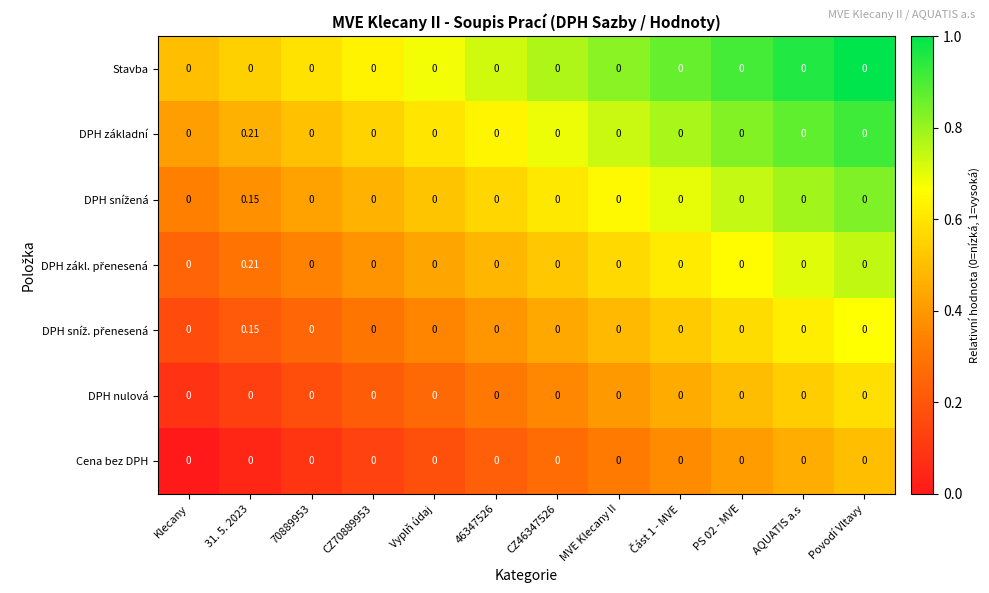

At 46347526, list the series in order from largest to smallest.

Stavba, DPH základní, DPH snížená, DPH zákl. přenesená, DPH sníž. přenesená, DPH nulová, Cena bez DPH